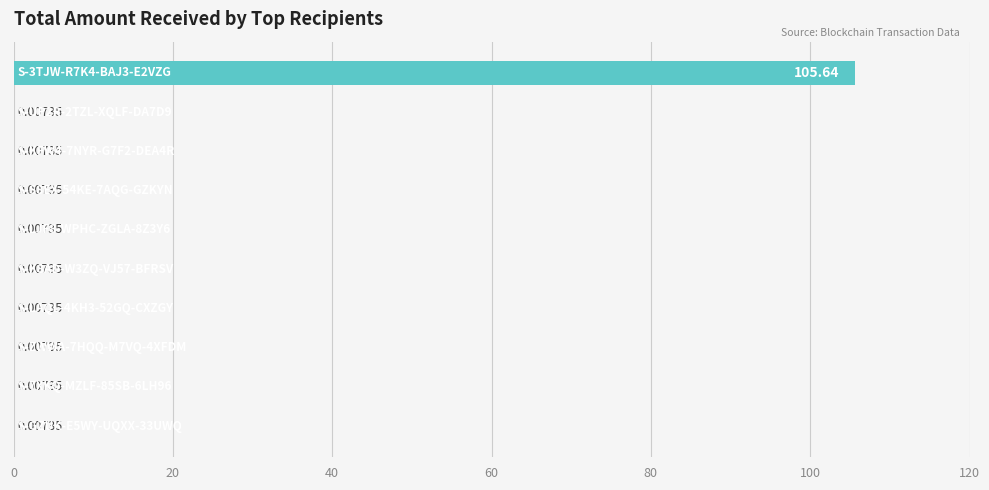

What is the sum of all values?

105.7